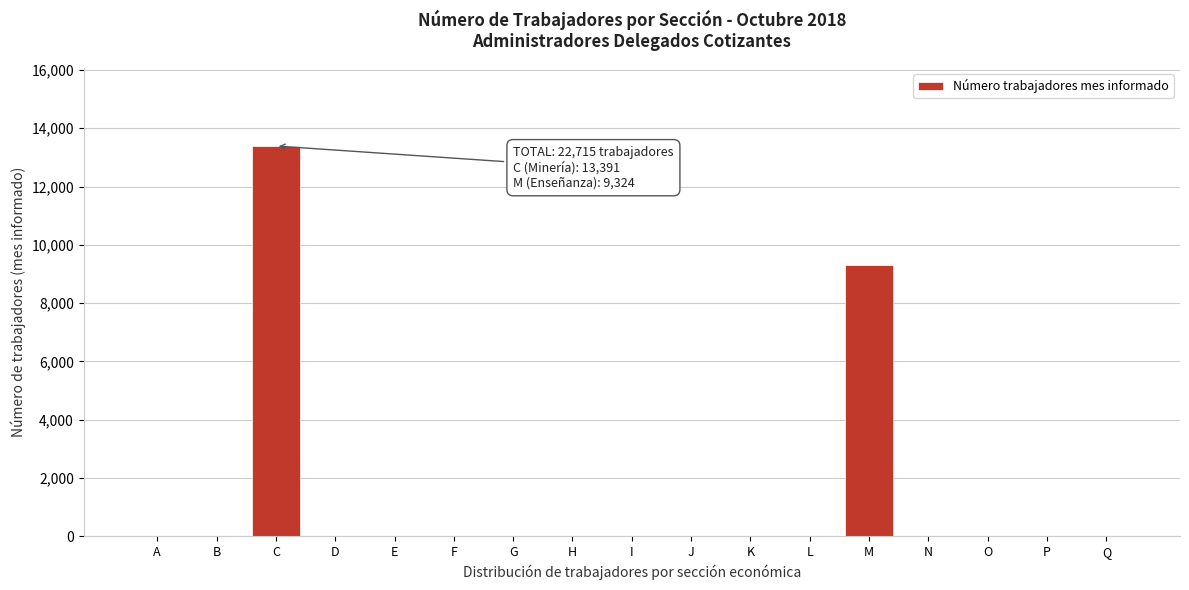

Reading left to right, list all the values displayed in this chart.

A=0	B=0	C=13391	D=0	E=0	F=0	G=0	H=0	I=0	J=0	K=0	L=0	M=9324	N=0	O=0	P=0	Q=0